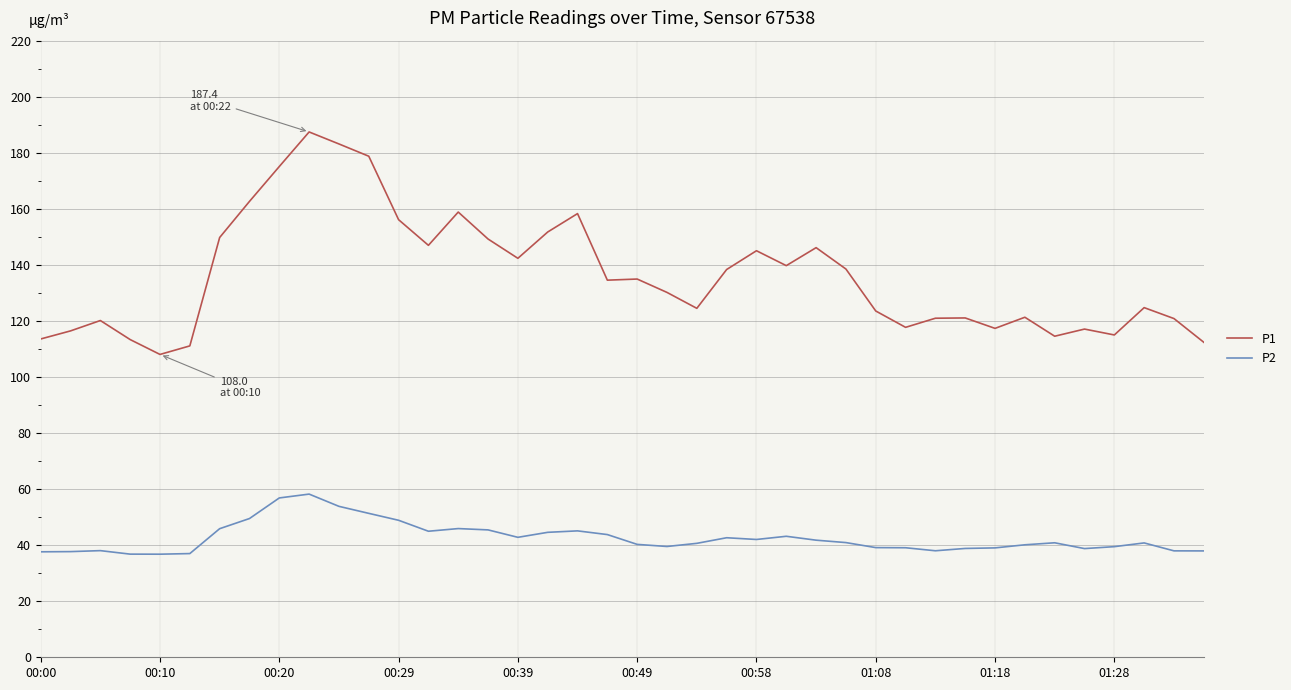

Which series has the largest total across all categories?

P1